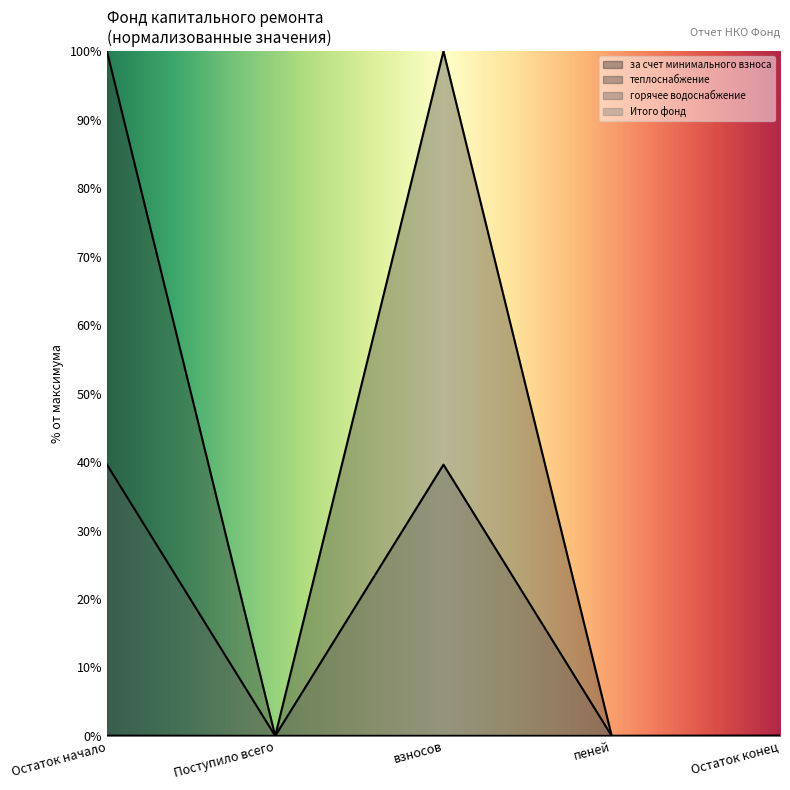

How many data points in горячее водоснабжение are above 0?

2